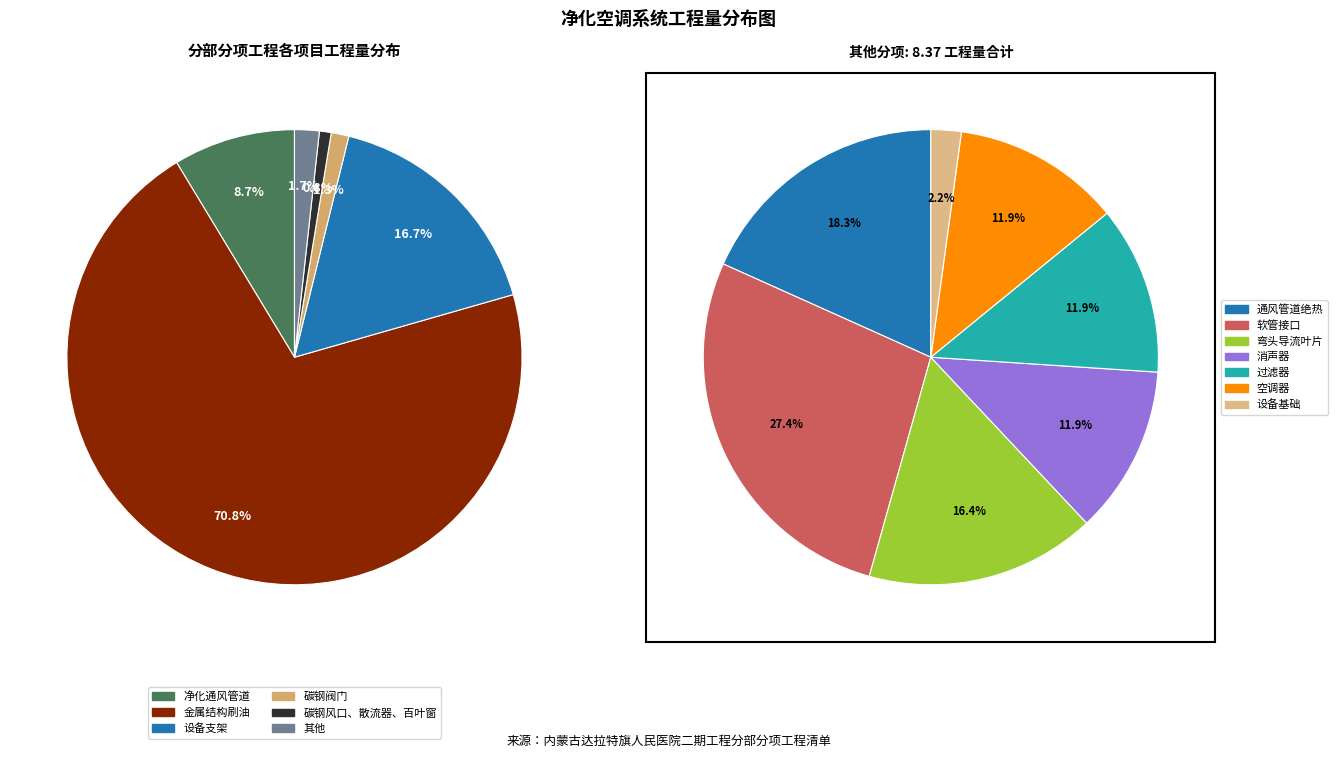

The 碳钢阀门 slice represents 1% of the pie. True or false?

True